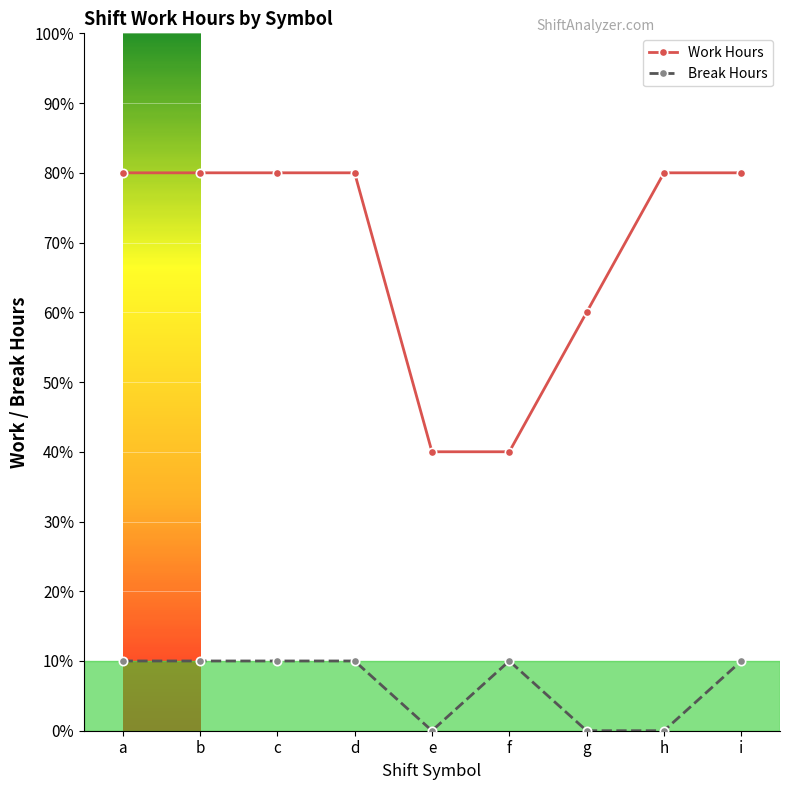

True or false: Break Hours has a value of 1.5 at a.

False